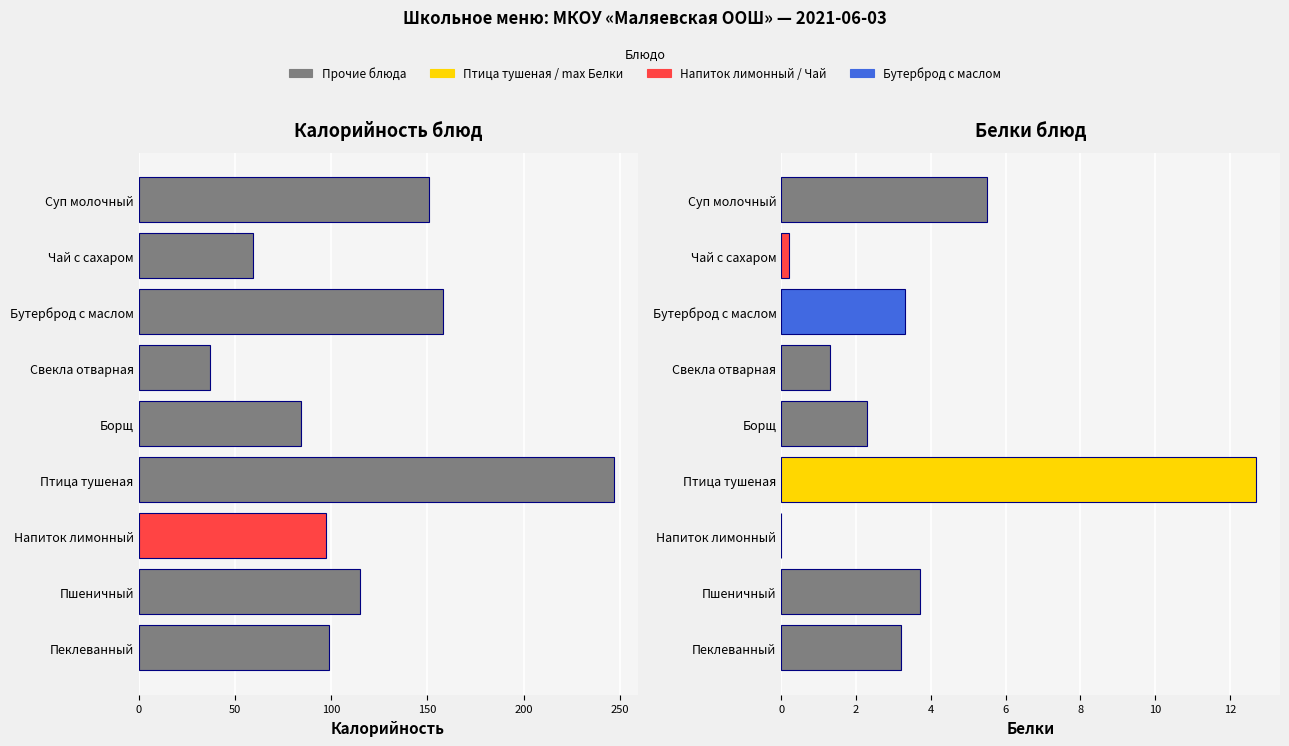

Which series has the largest range (max minus min)?

Калорийность